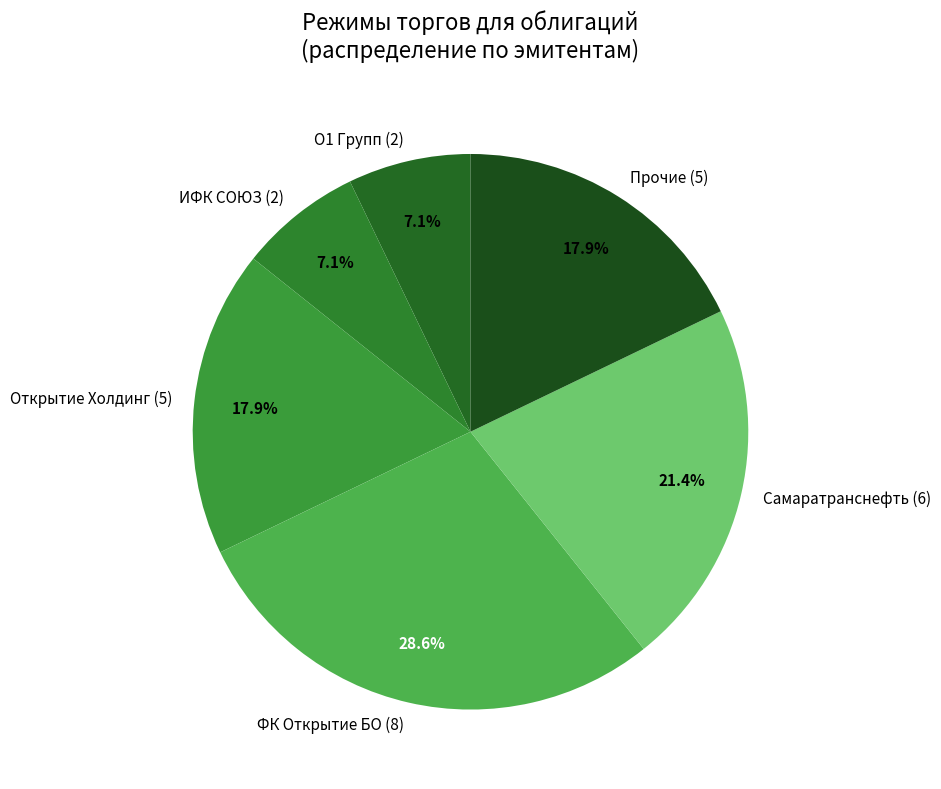

What percentage do ИФК СОЮЗ (2) and Открытие Холдинг (5) together represent?

25.0%